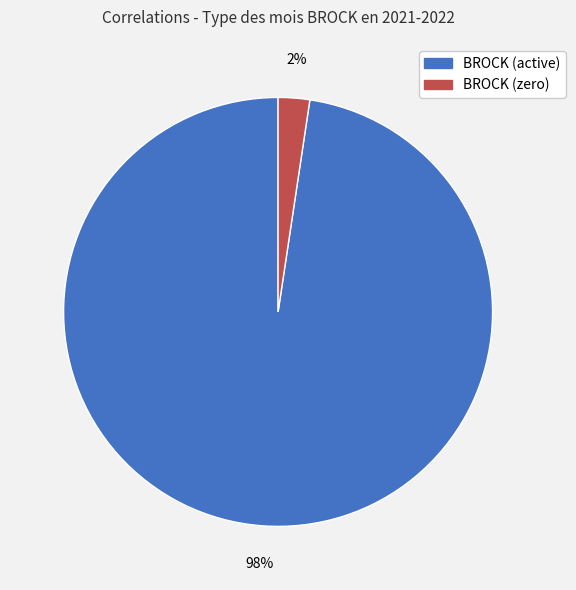

Is there a majority slice in this chart?

Yes